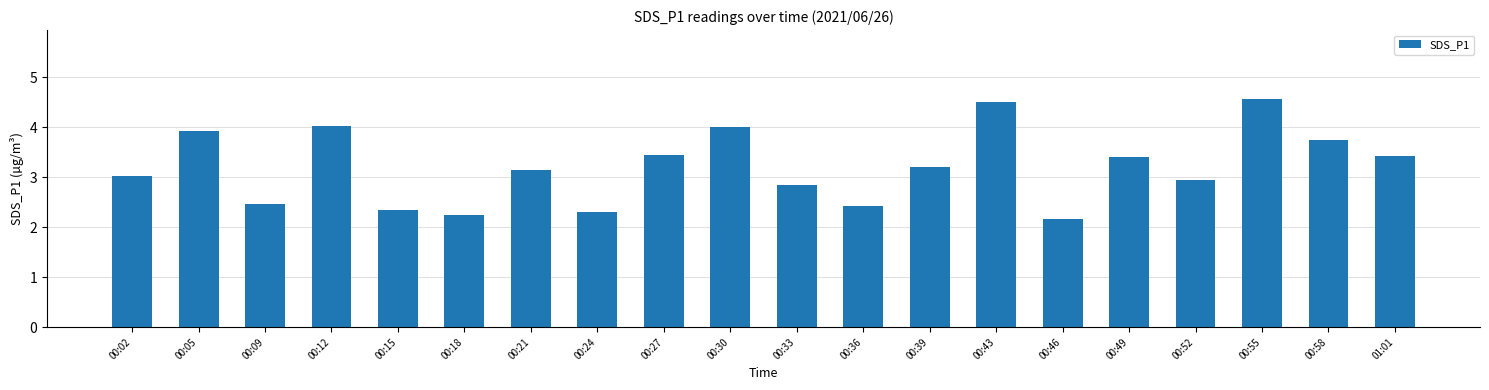

What is the minimum value shown in the chart?

2.2